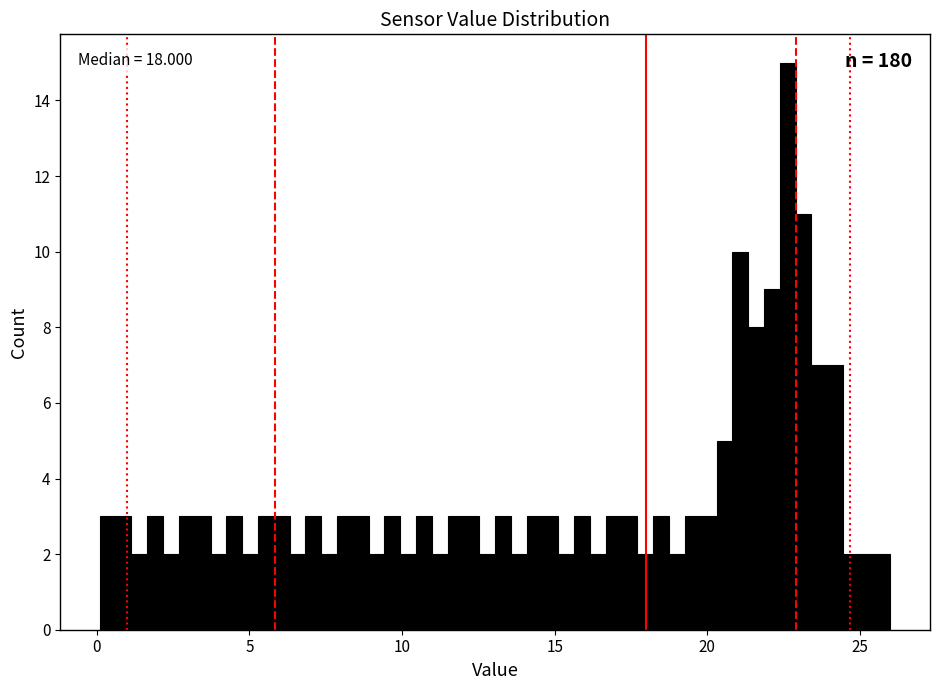

Around what value on the x-axis is the tallest bar? Give the approximate position of its centre, as read against the axis.

22.5